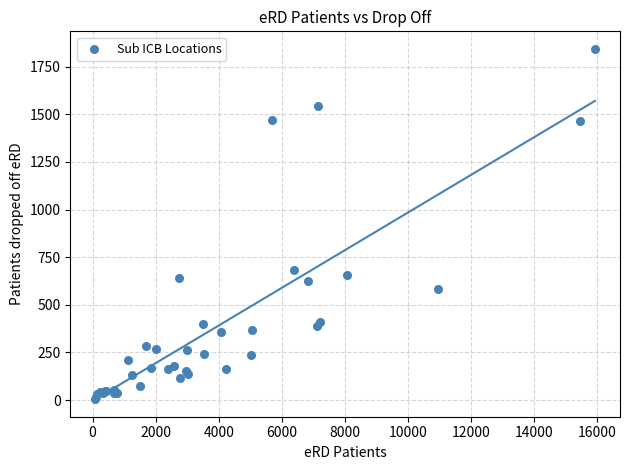

What Y value in the scatter plot is closest to 926?

681